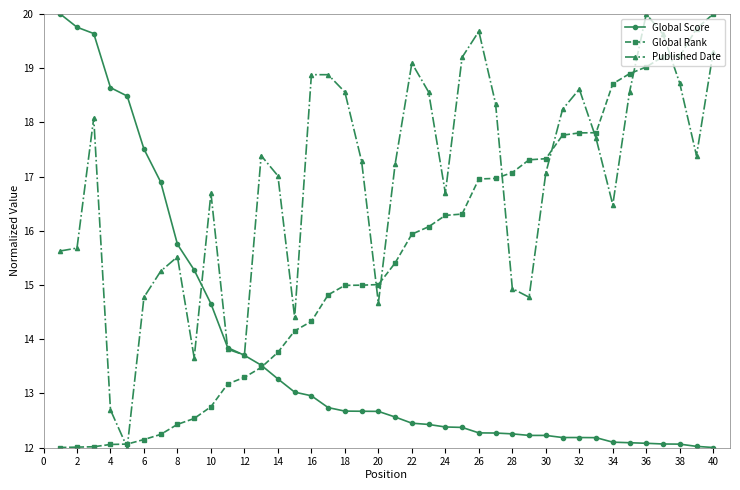

Count the number of categories in the chart.

40